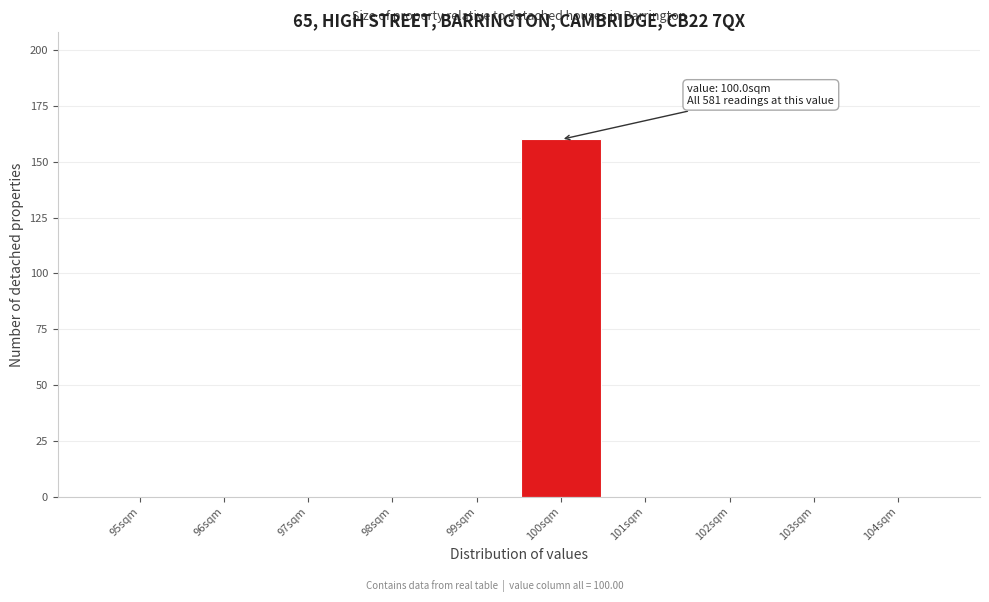

Reading right to left, what are all the values shown in this chart?

104sqm=0	103sqm=0	102sqm=0	101sqm=0	100sqm=160	99sqm=0	98sqm=0	97sqm=0	96sqm=0	95sqm=0